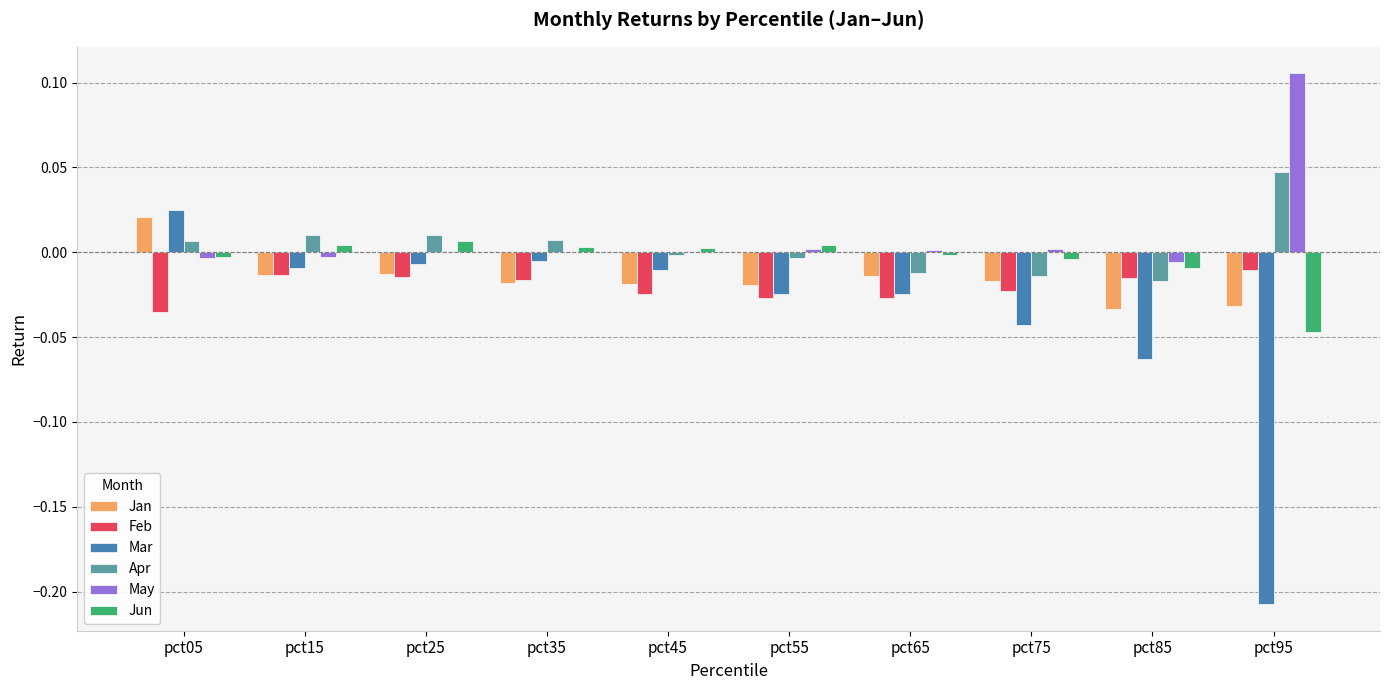

The value of Jun at pct25 is 0.0. True or false?

True